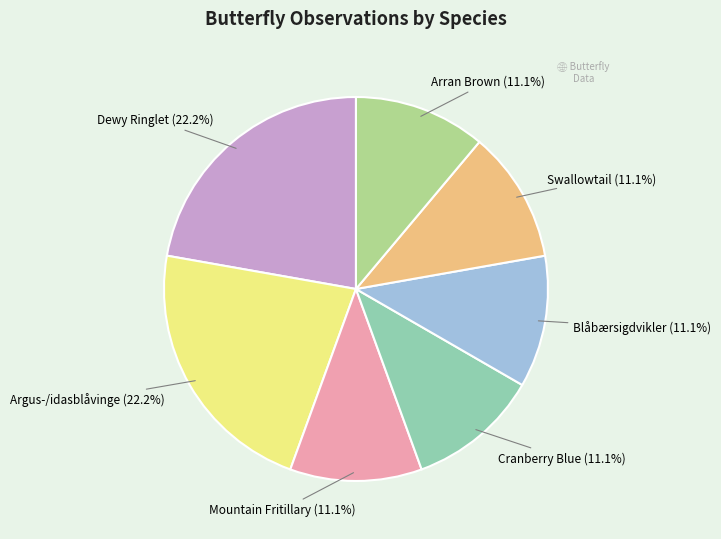

Is there a majority slice in this chart?

No